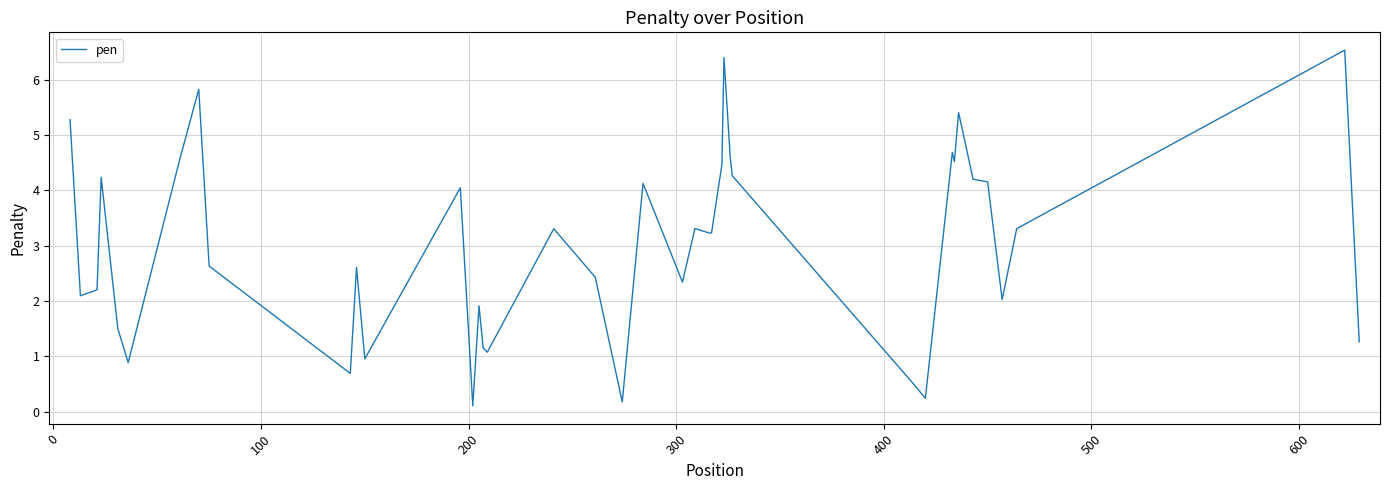

What is the difference between the maximum and minimum values?

6.4